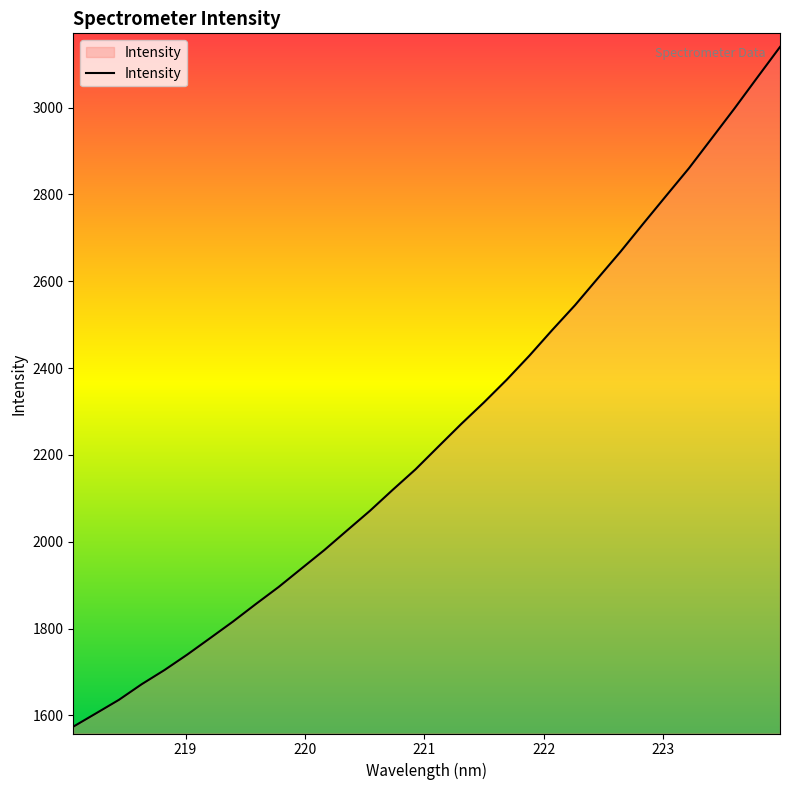

Reading right to left, transcribe all the data shown in this chart.

3139.8	3069.2	2998.0	2929.1	2860.3	2796.9	2733.0	2668.4	2606.8	2544.9	2487.7	2428.7	2373.0	2320.7	2270.9	2218.9	2166.6	2119.4	2071.0	2025.9	1980.6	1938.2	1895.7	1856.3	1816.0	1777.9	1740.1	1704.4	1671.7	1635.6	1604.6	1573.8